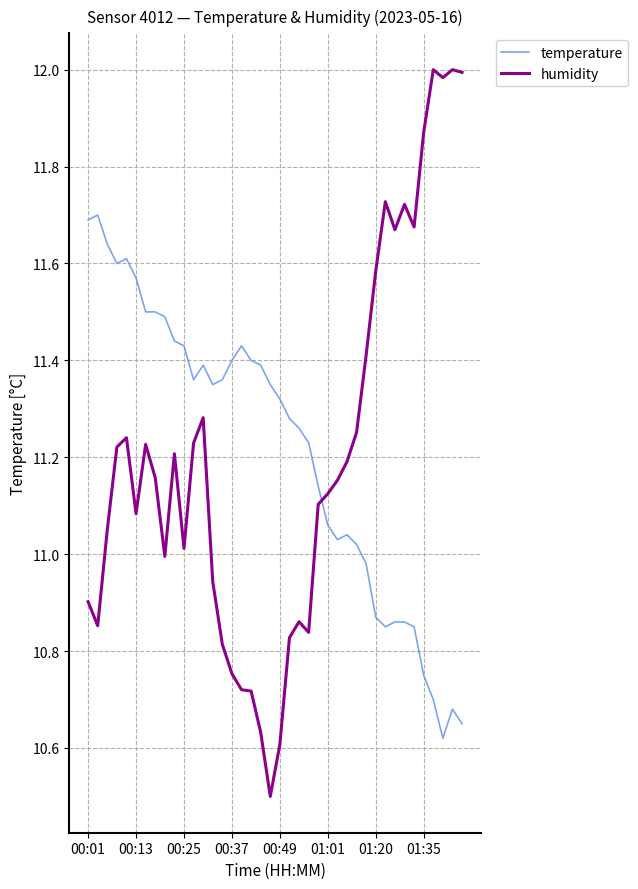

Rank the series by their maximum value, from lowest to highest.

temperature, humidity